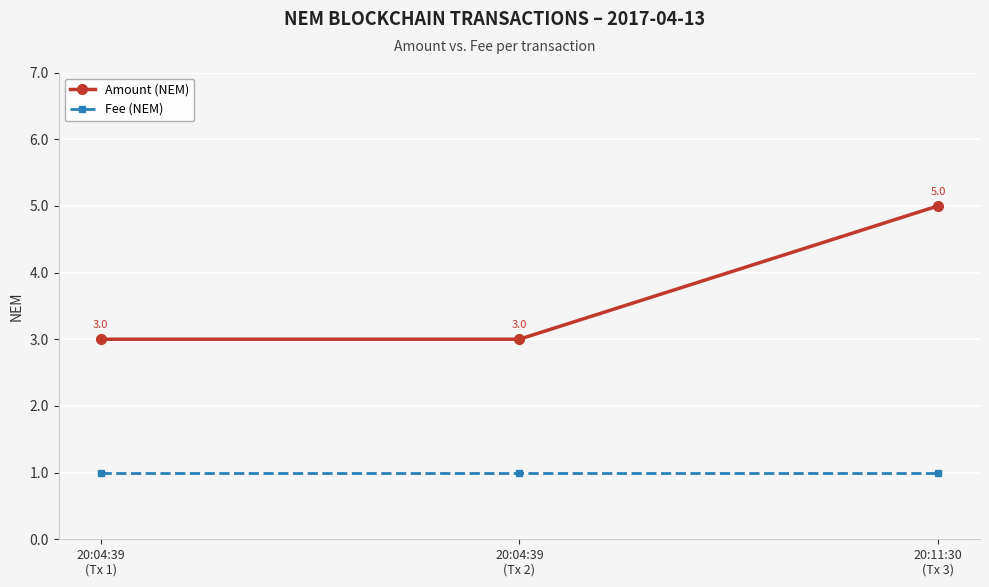

How many categories are shown in the chart?

3